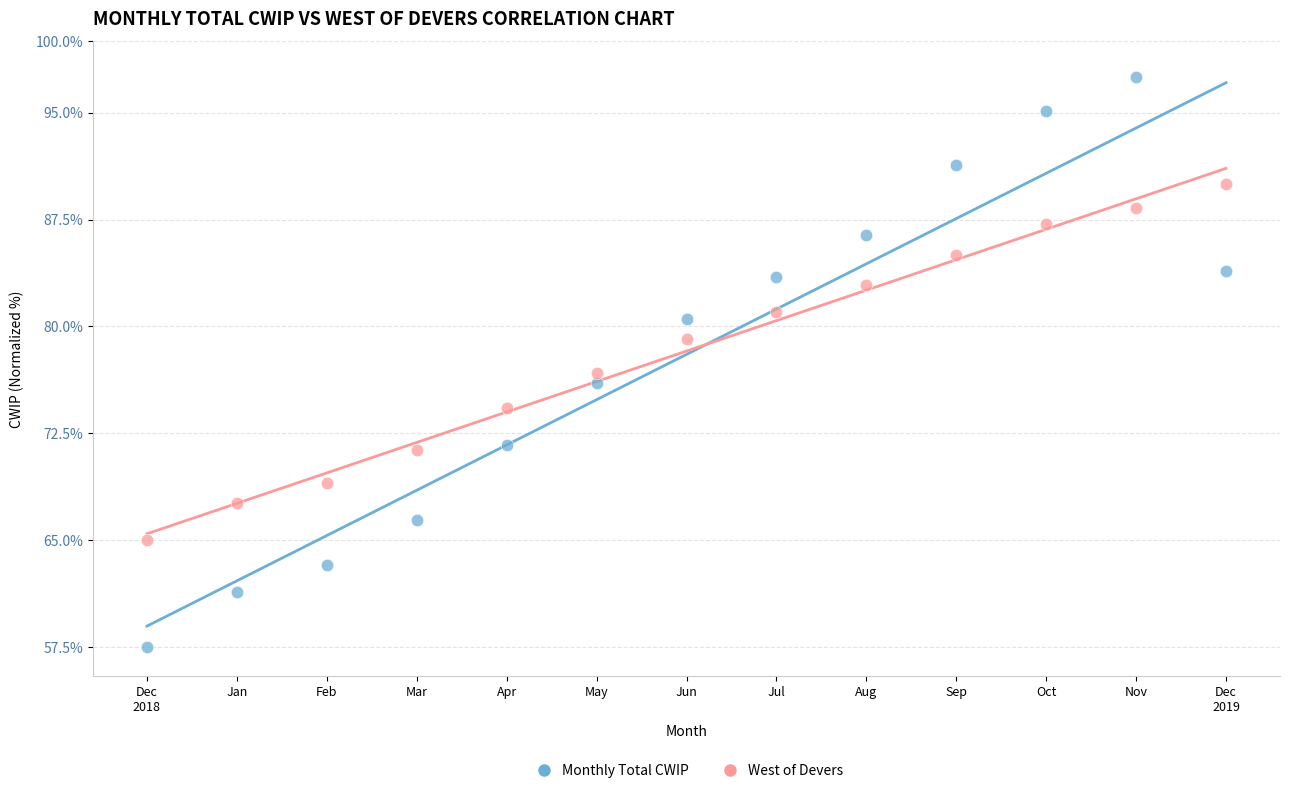

Which series contains the highest Y value?

Monthly Total CWIP